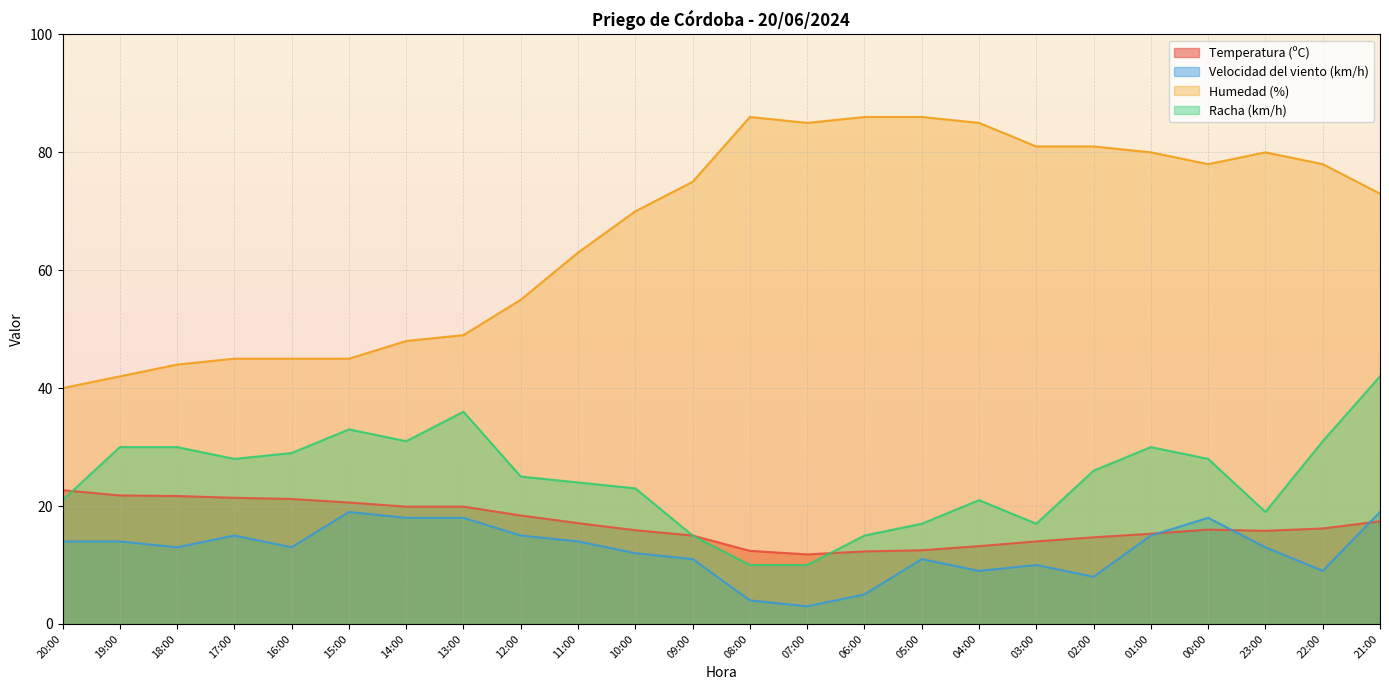

What are all the series names shown in the legend?

Temperatura (ºC), Velocidad del viento (km/h), Humedad (%), Racha (km/h)